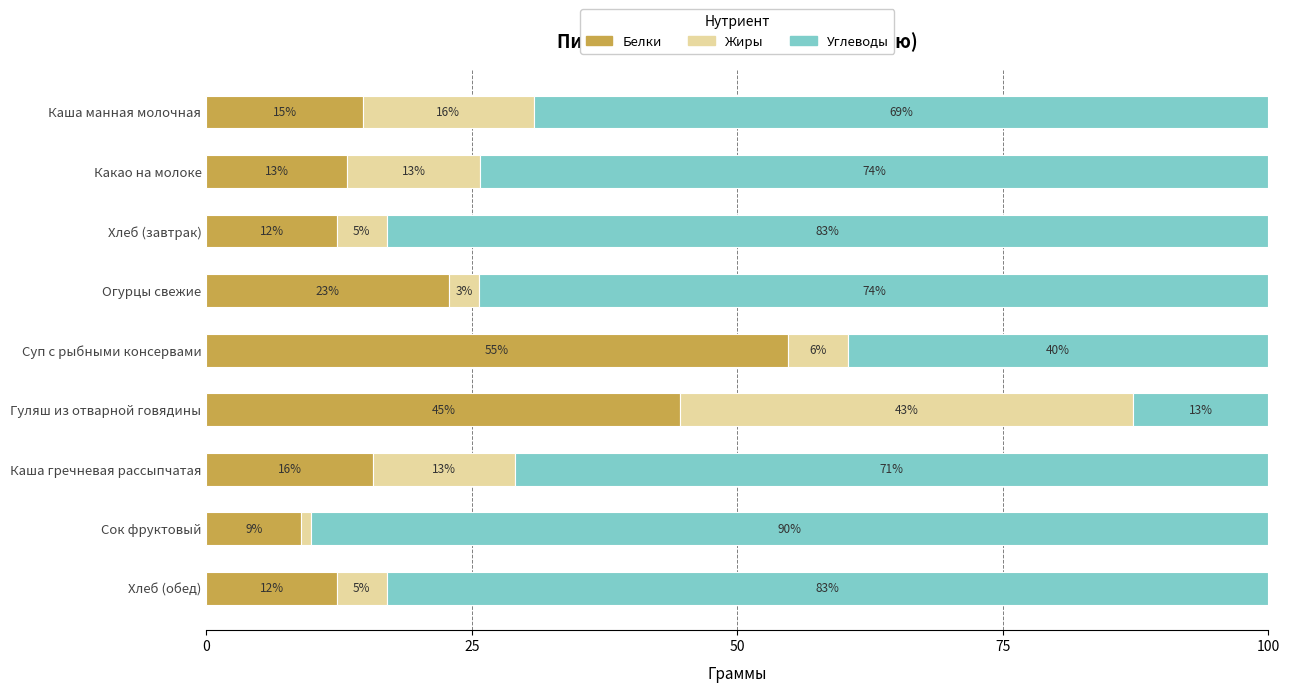

What are all the series names shown in the legend?

Белки, Жиры, Углеводы